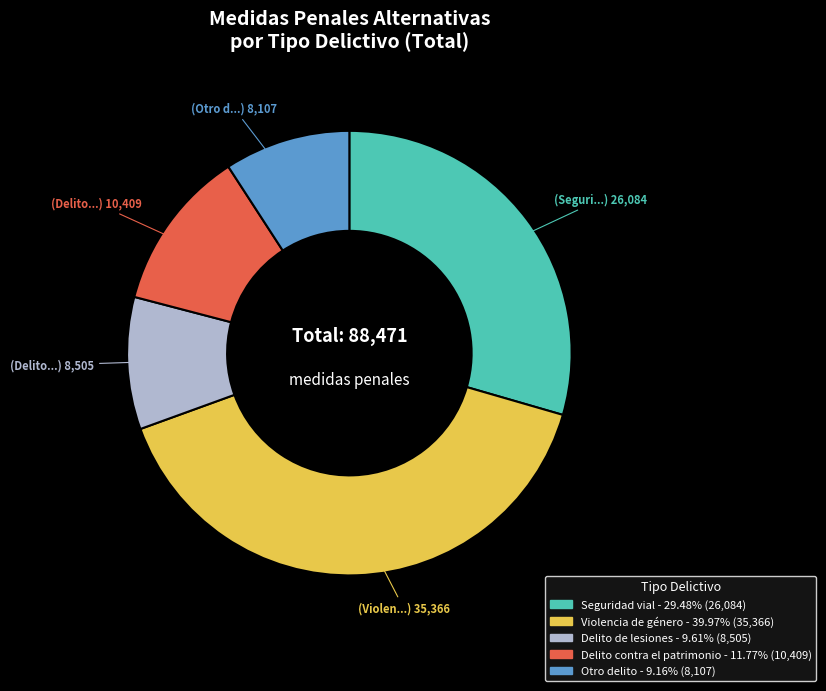

Which category has the biggest portion of the pie?

Violencia de género